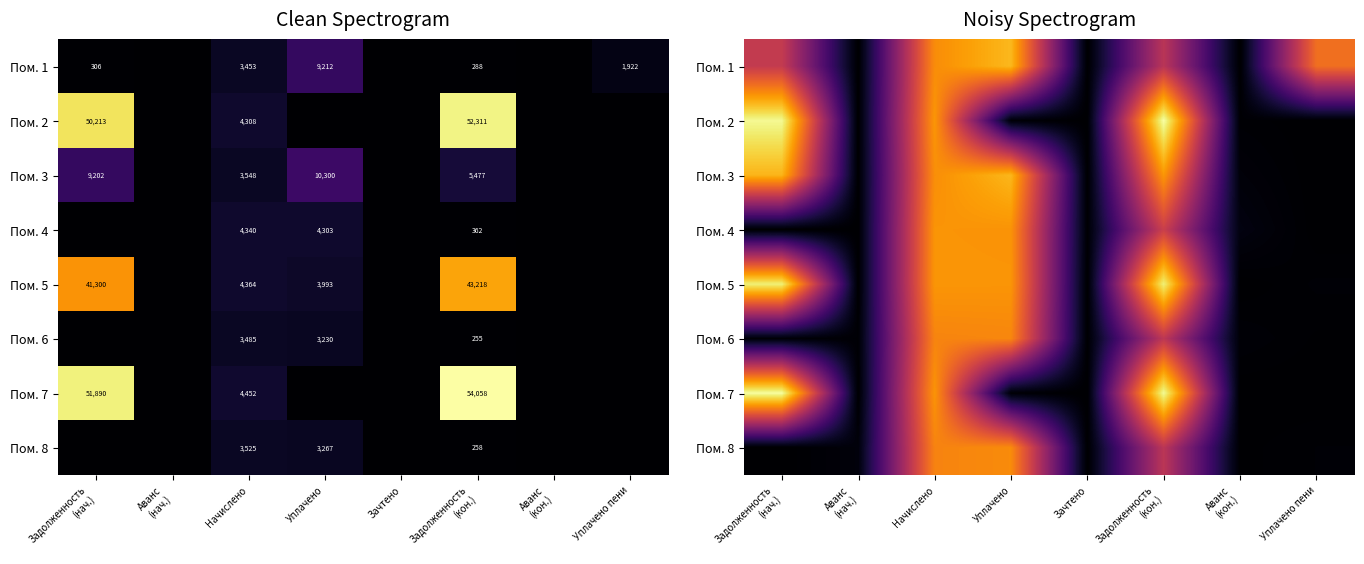

At which category is the sum across all series the highest?

Начислено